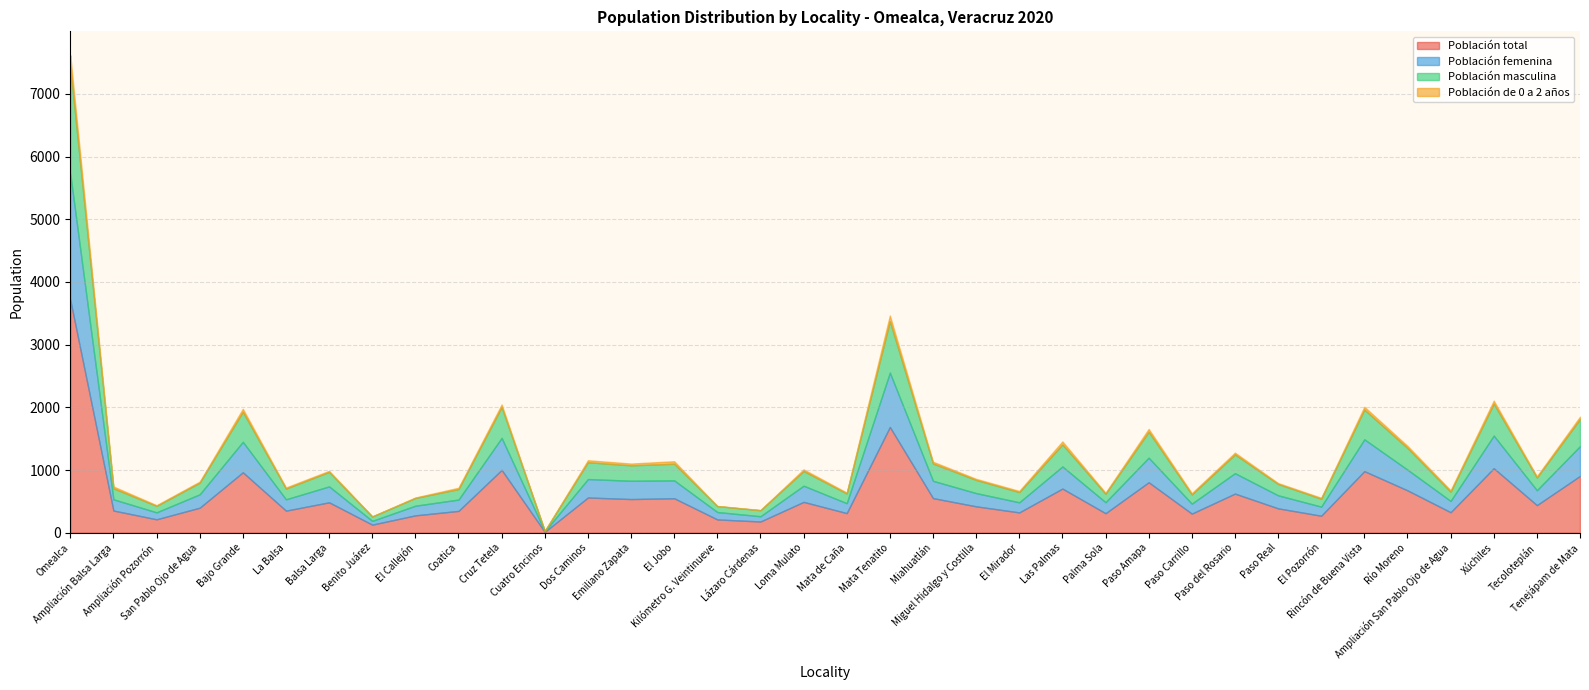

What position from the right is Paso Amapa?

11